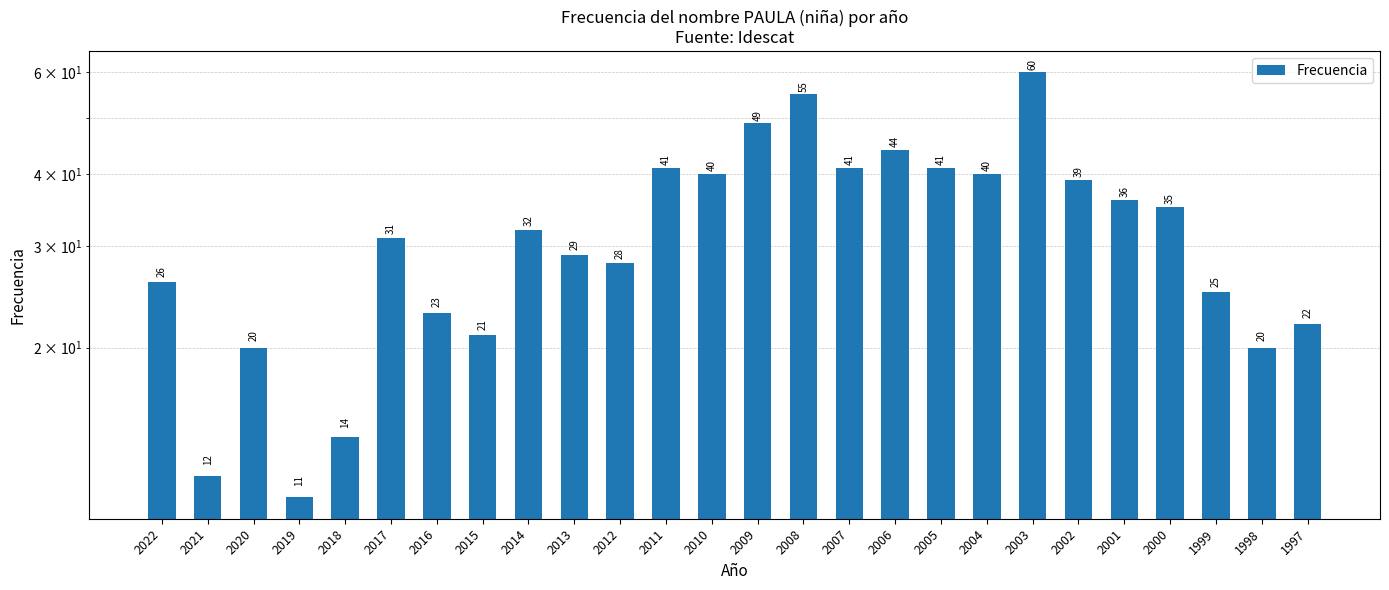

What is the difference between the maximum and second lowest values?

48